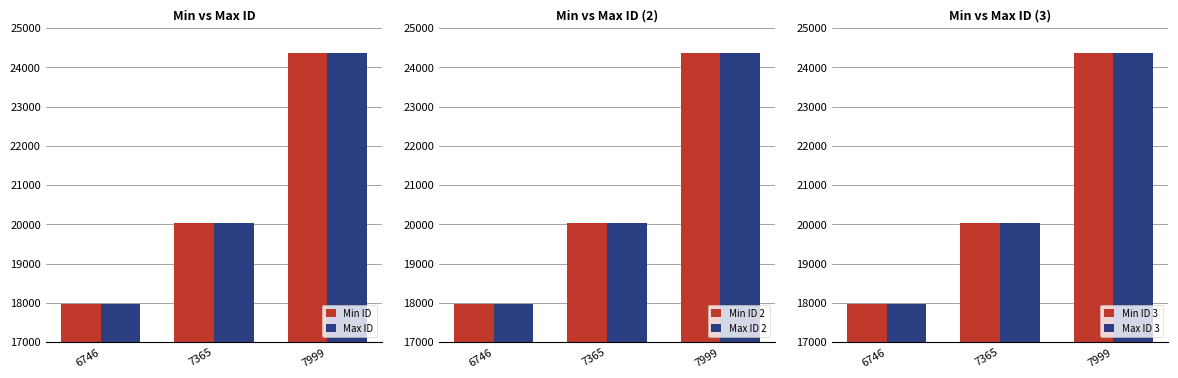

Reading left to right, extract all data points from this chart.

Min ID: 17957	20037	24354
Max ID: 17958	20043	24355
Min ID 2: 17957	20037	24354
Max ID 2: 17958	20043	24355
Min ID 3: 17957	20037	24354
Max ID 3: 17958	20043	24355